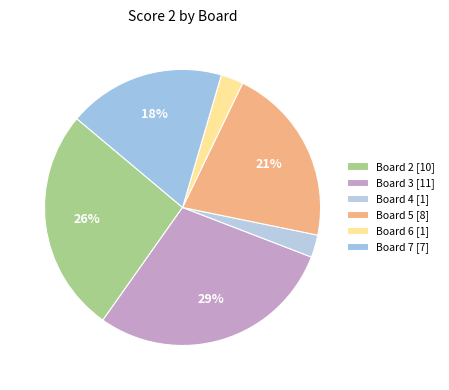

How many segments does this pie chart have?

6